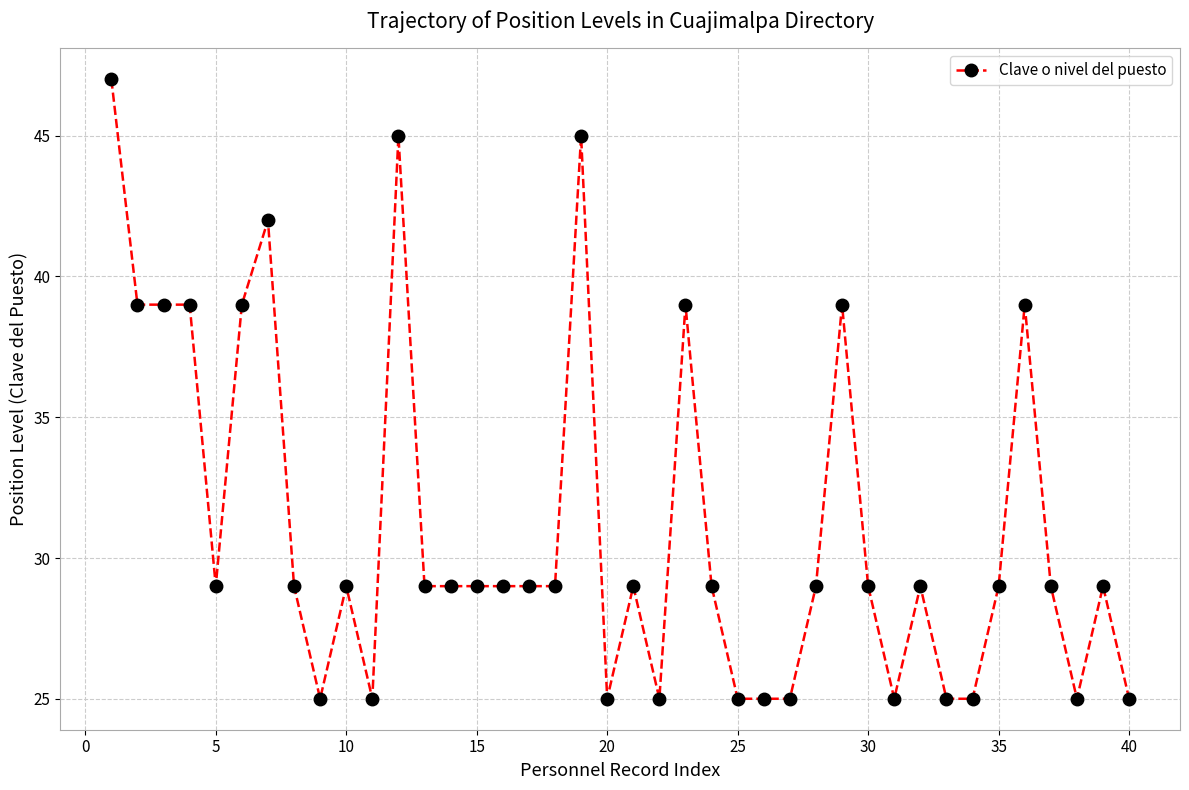

Is this an area chart (filled region under the line)?

No